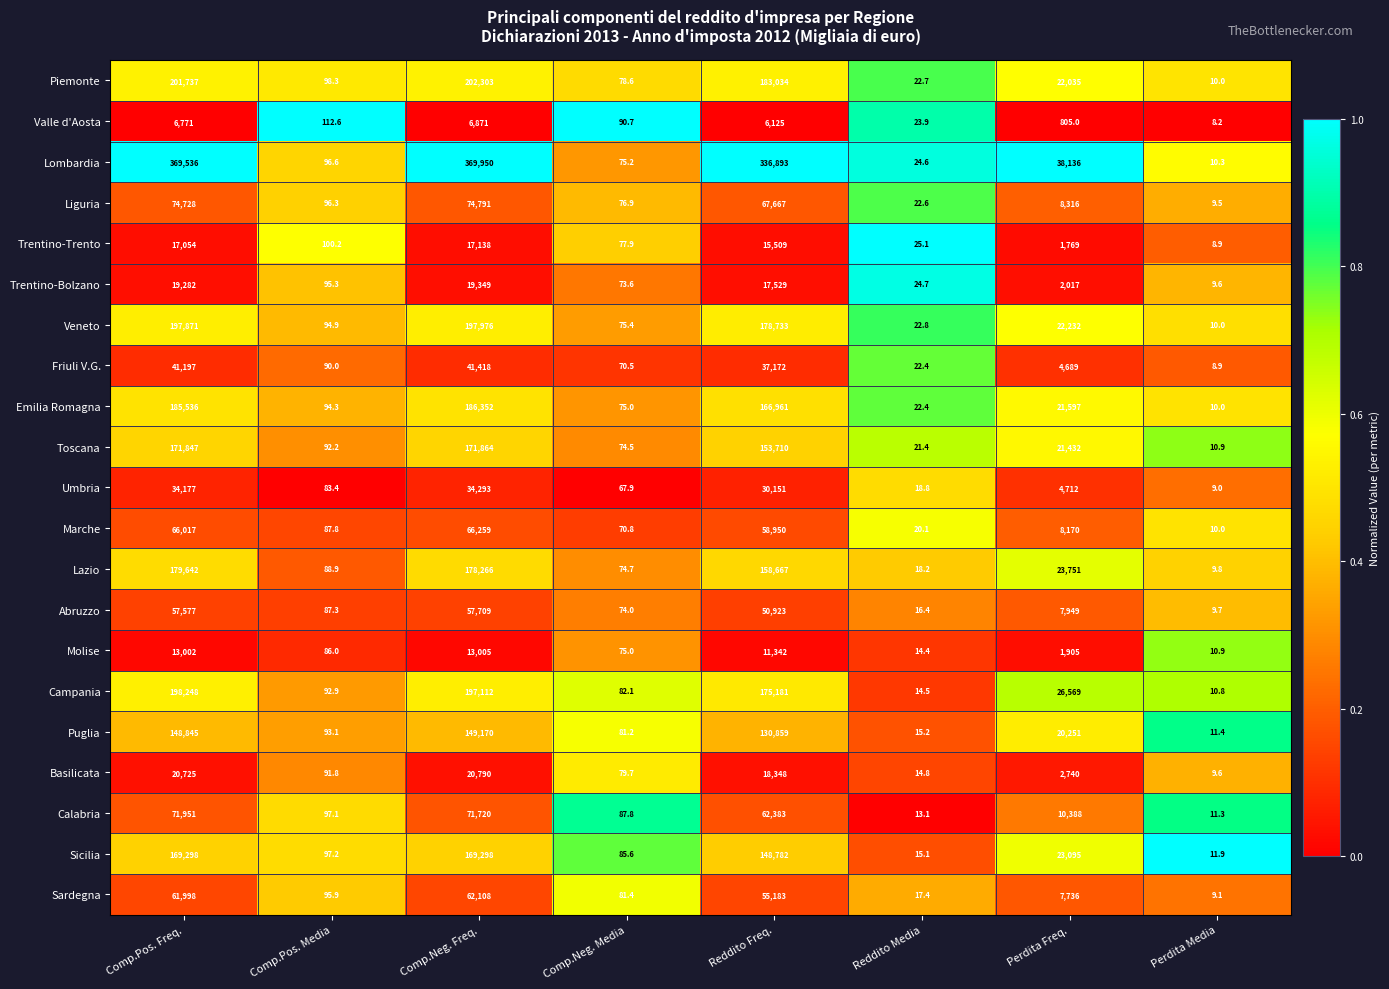

What is the difference between the Friuli V.G. values at Reddito Media and Reddito Freq.?

37149.6